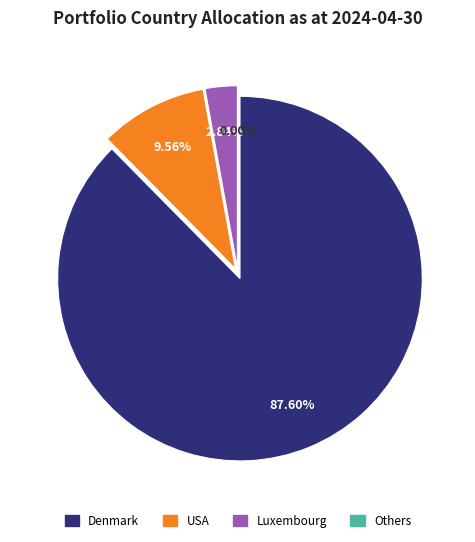

Is it true that 25 is 11% of the pie?

False